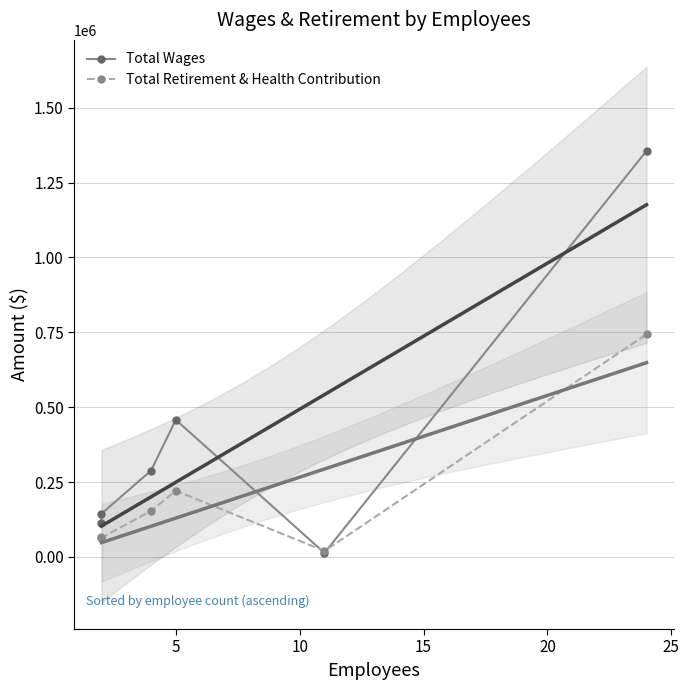

Does the chart have visible grid lines?

Yes